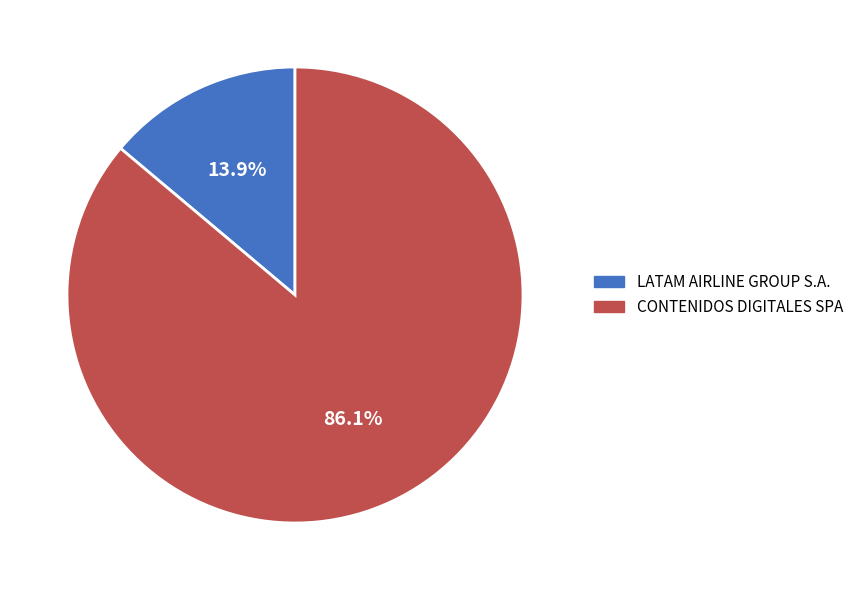

What is the smallest slice in the pie chart?

LATAM AIRLINE GROUP S.A.